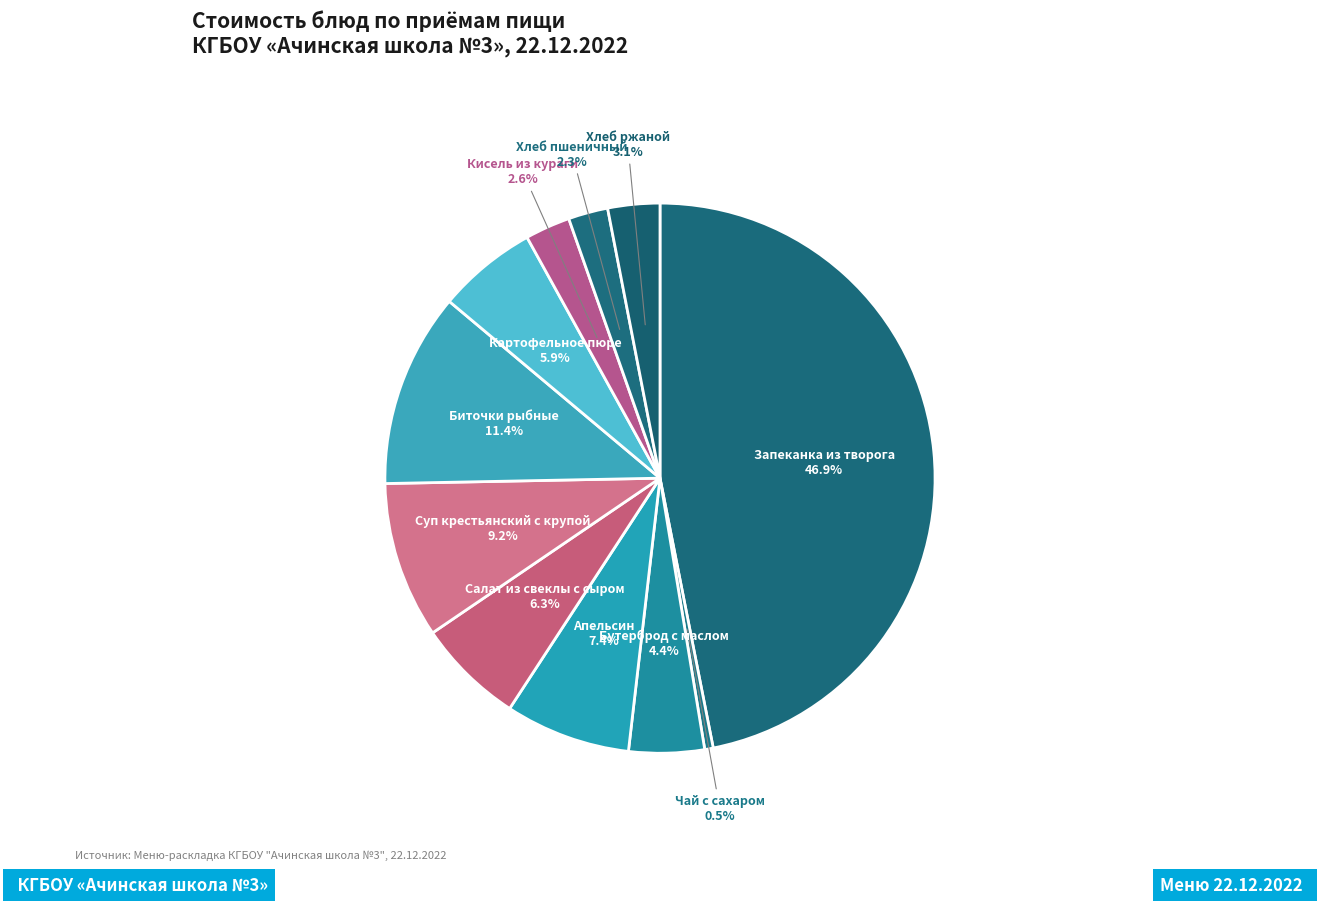

To the nearest percent, what is the difference between the largest and smallest slice percentages?

46%